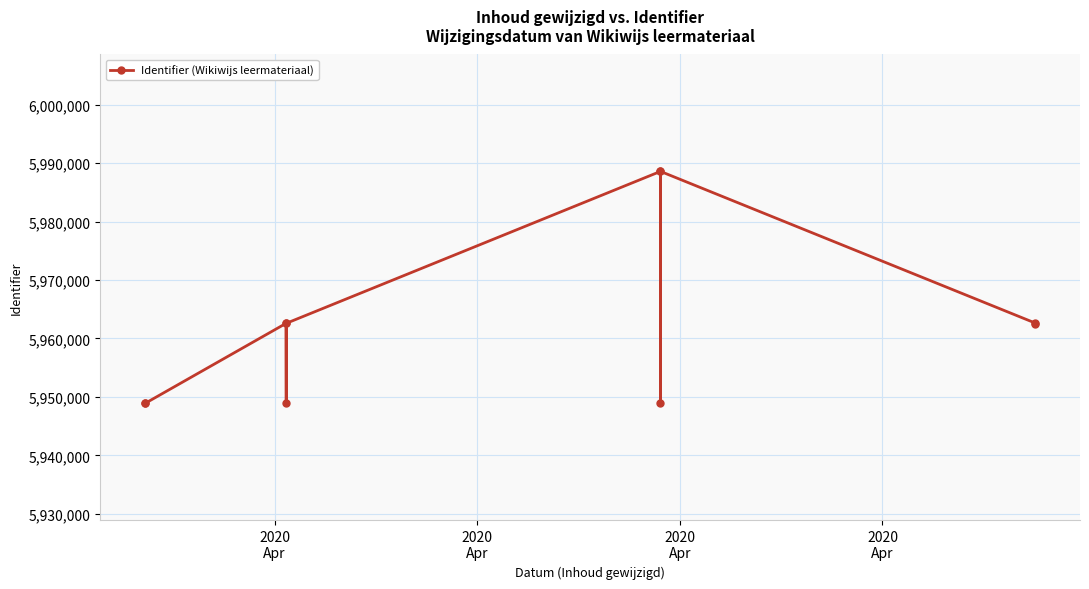

How many lines are shown in the chart?

1